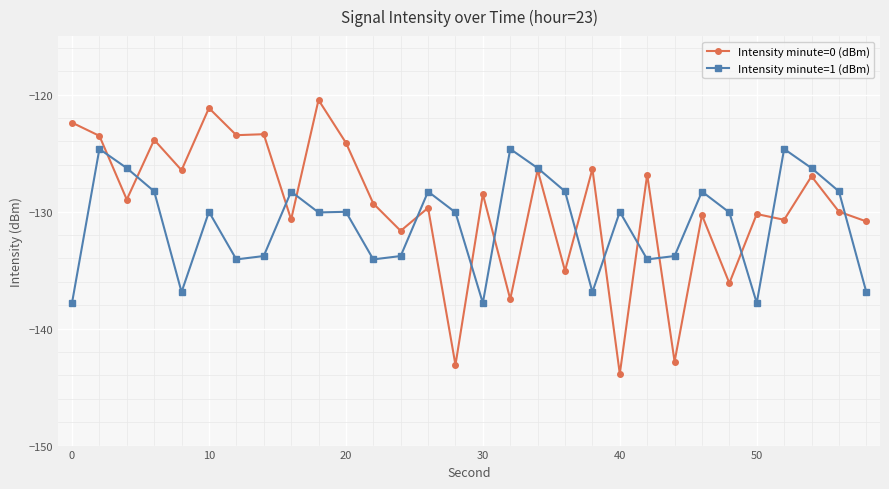

In Intensity minute=0 (dBm), how many points are lower than both neighbors (excluding endpoints)?

12